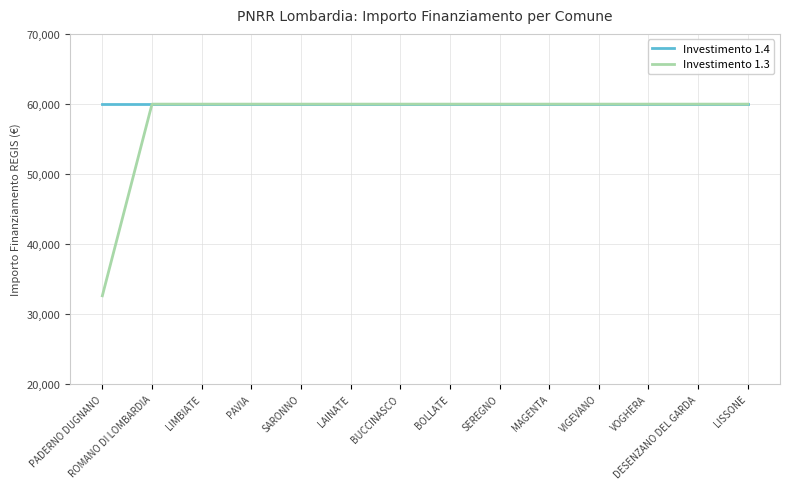

Reading left to right, transcribe all the data shown in this chart.

Investimento 1.4: 59966	59966	59966	59966	59966	59966	59966	59966	59966	59966	59966	59966	59966	59966
Investimento 1.3: 32589	59966	59966	59966	59966	59966	59966	59966	59966	59966	59966	59966	59966	59966